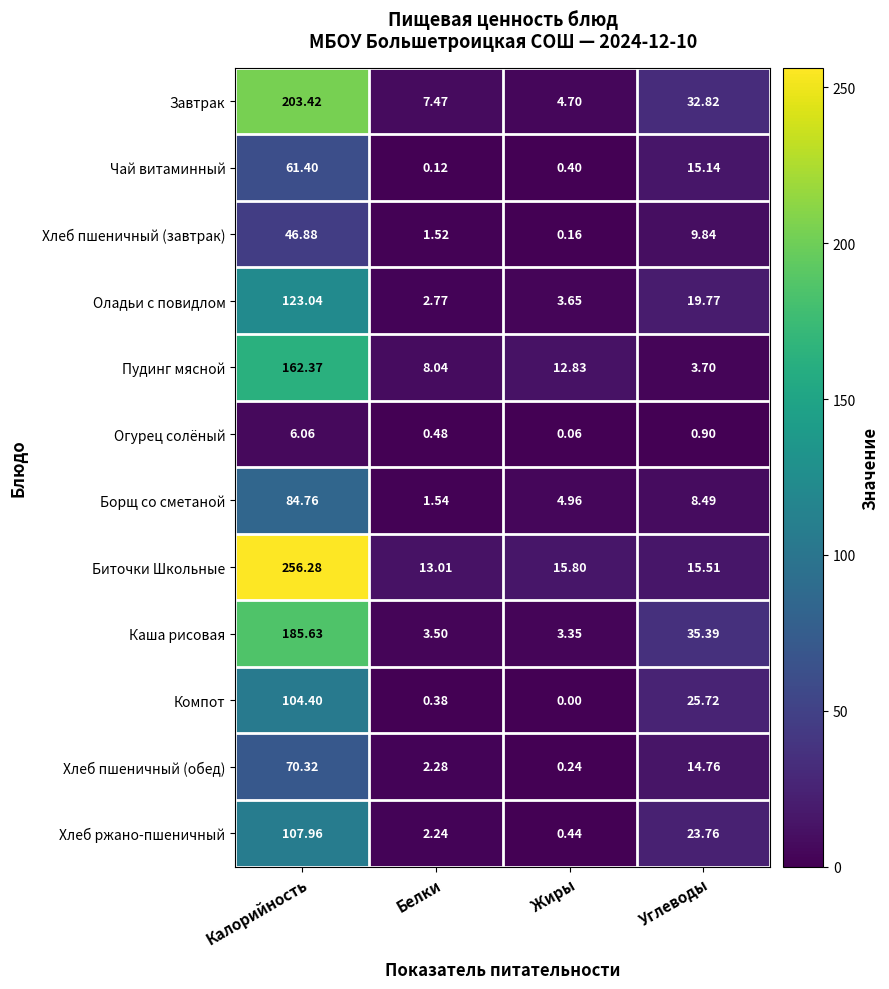

Between Белки and Углеводы, which series saw the biggest shift?

Каша рисовая